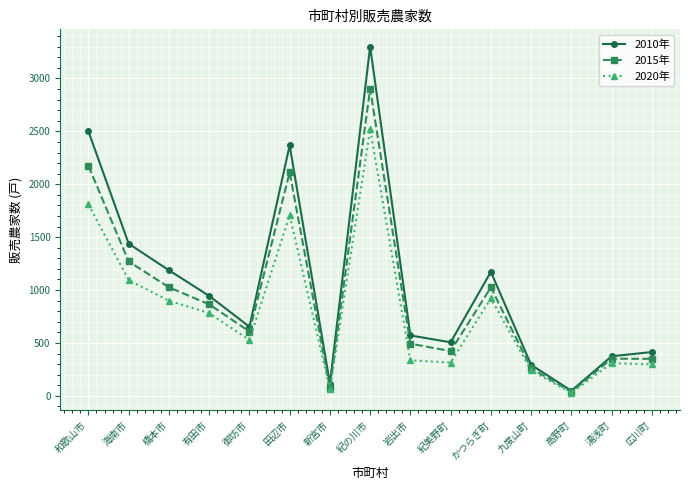

What is the average value of the 2020年 series?

790